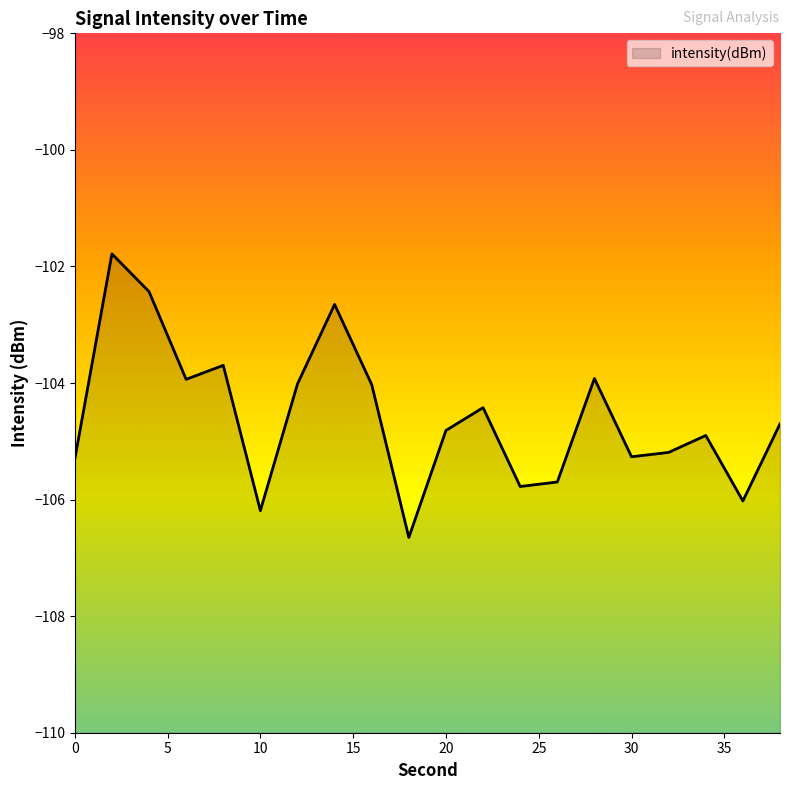

What is the minimum value shown in the chart?

-106.6